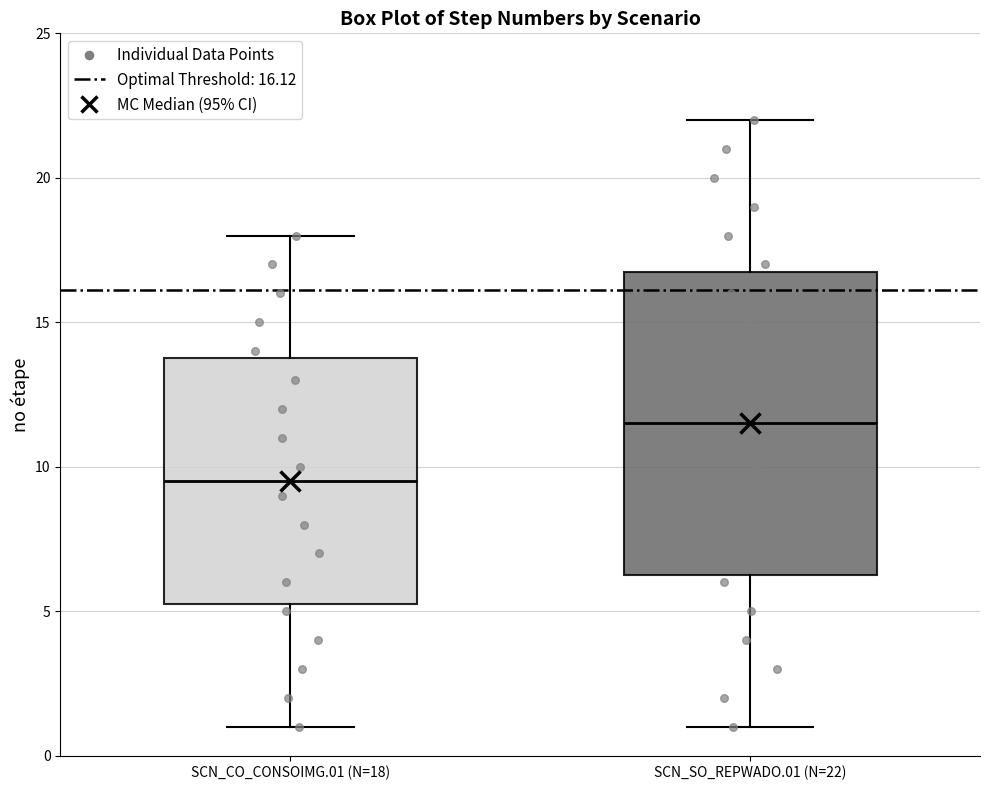

Reading left to right, read every box against the y-axis: the position of its median line, the range the box covers, and the ends of its whiskers. The values are not printed on the chart, so give them approximately, as read against the axis.

SCN_CO_CONSOIMG.01 (N=18): median 9.5, box 5.5 to 14.0, whiskers 1.0 to 18.0
SCN_SO_REPWADO.01 (N=22): median 11.5, box 6.5 to 17.0, whiskers 1.0 to 22.0